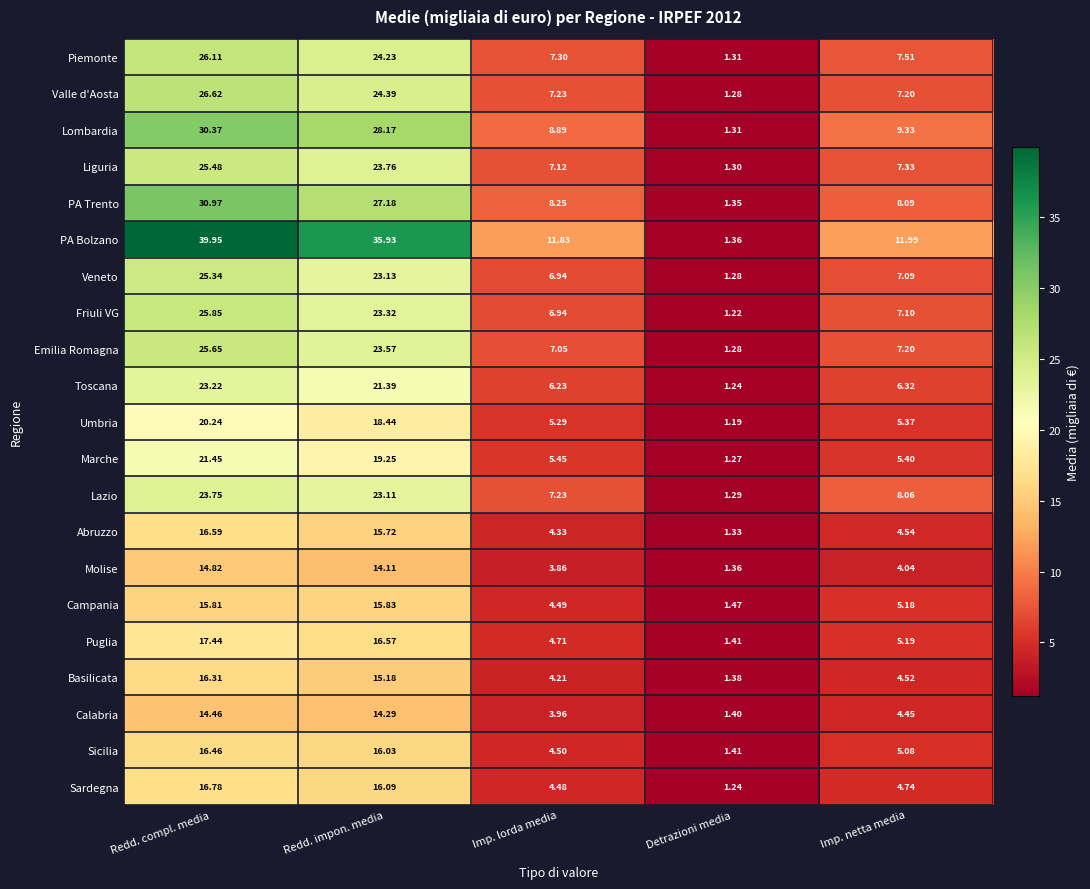

Is the value of Valle d'Aosta at Redd. compl. media greater than the value of Marche at Imp. netta media?

Yes